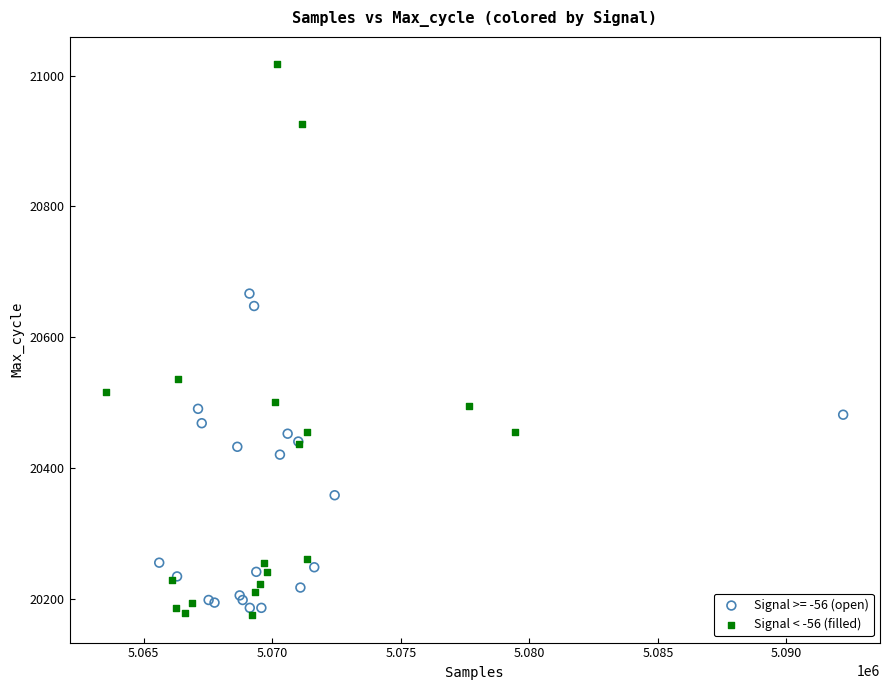

Which series has the widest spread of Y values?

Signal < -56 (filled)